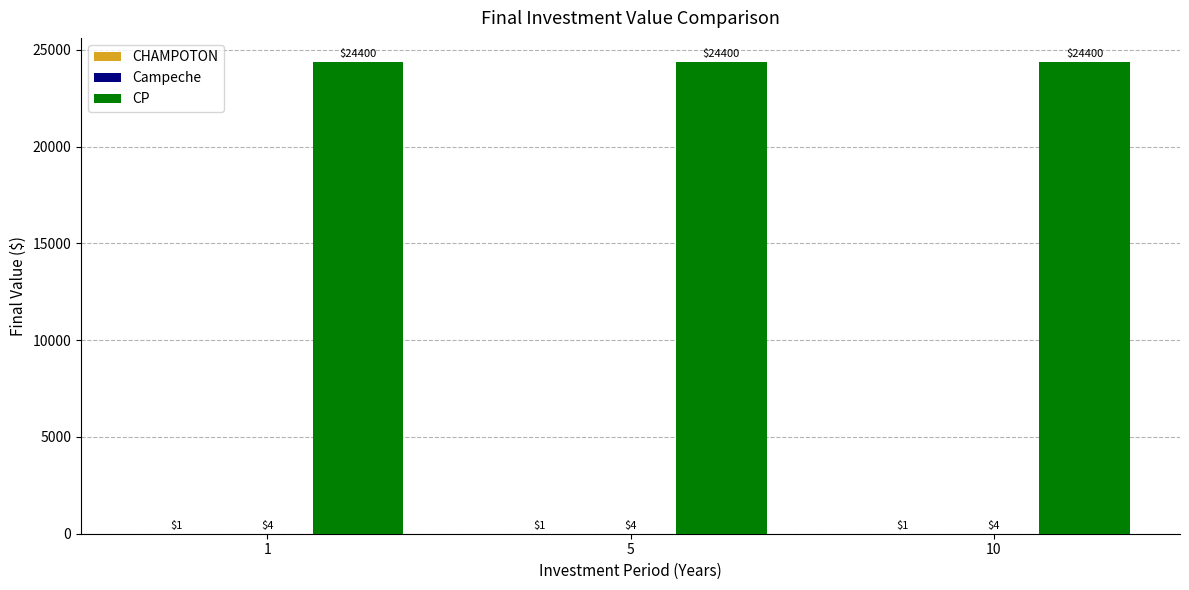

Which series has the largest total across all categories?

CP